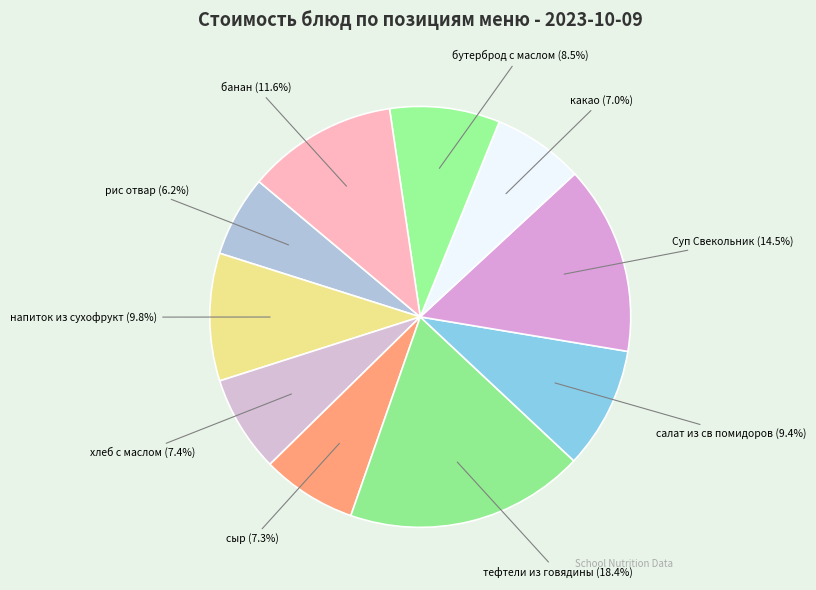

Does хлеб с маслом represent more than half of the total?

No